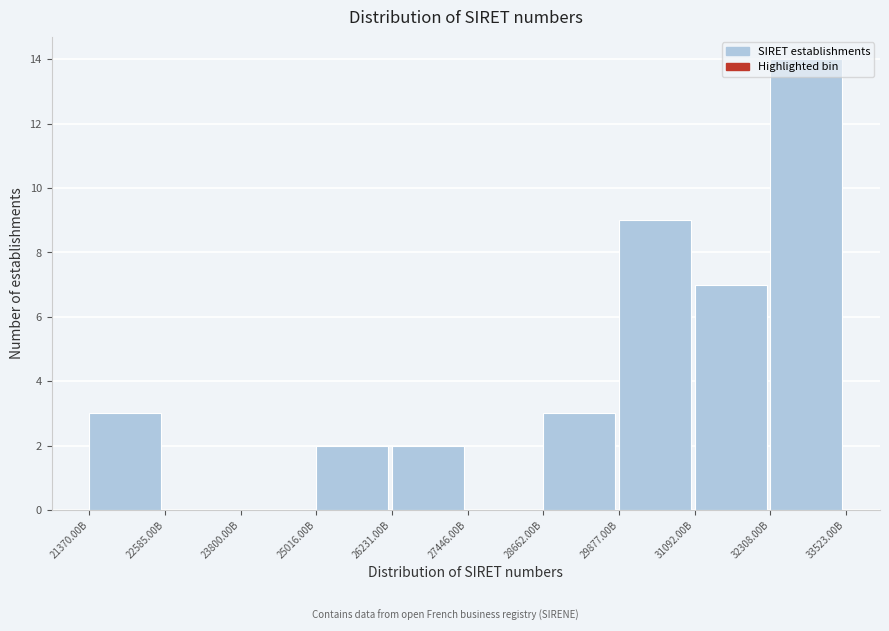

What is the greatest value displayed?

14